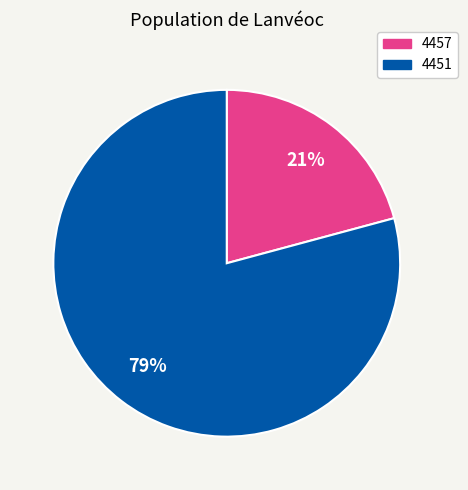

To the nearest percent, what is the difference between the 4451 and 4457 slice percentages?

58%